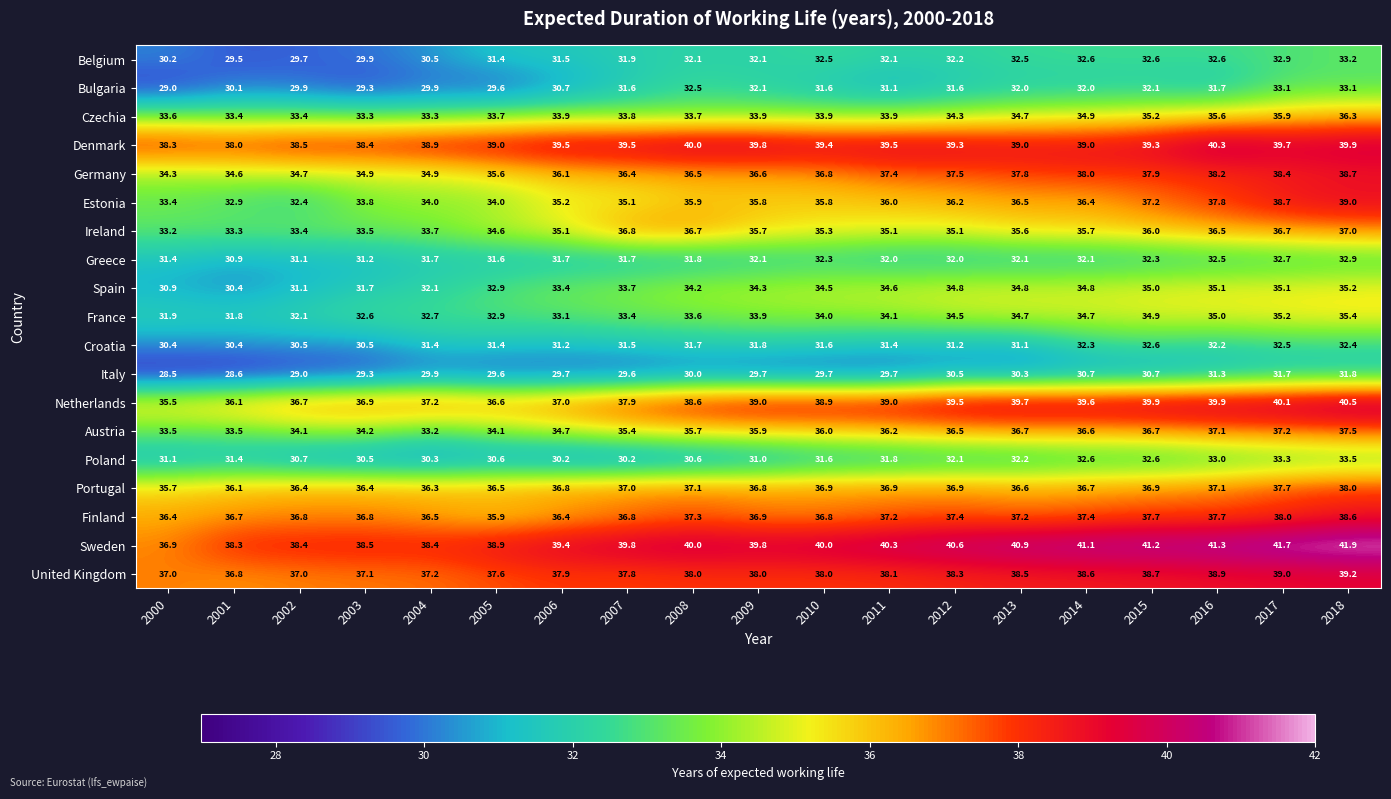

What is the approximate value of Netherlands at 2017?

40.1